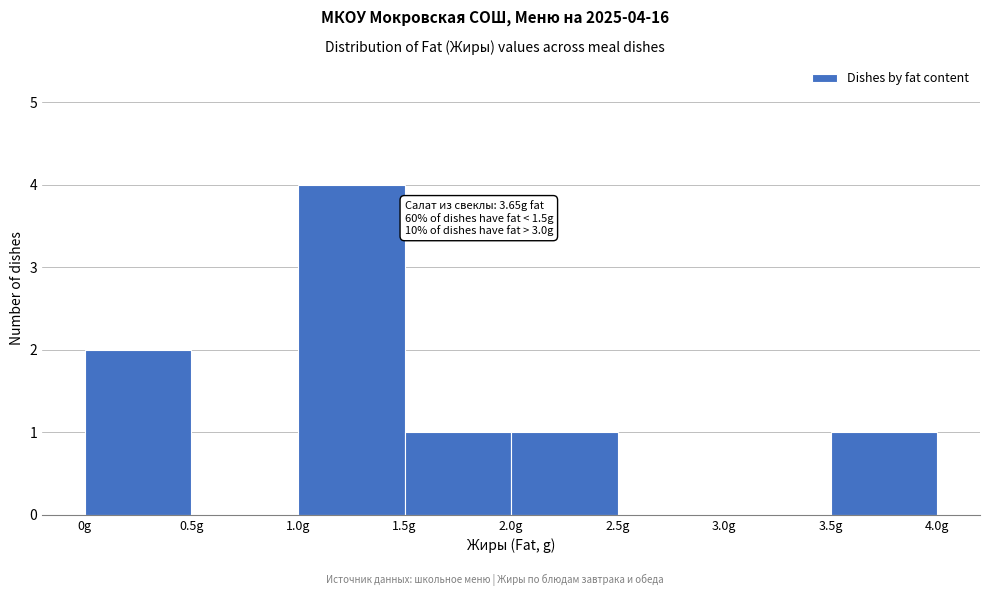

Which range on the x-axis has the tallest bar?

1.0 to 1.5